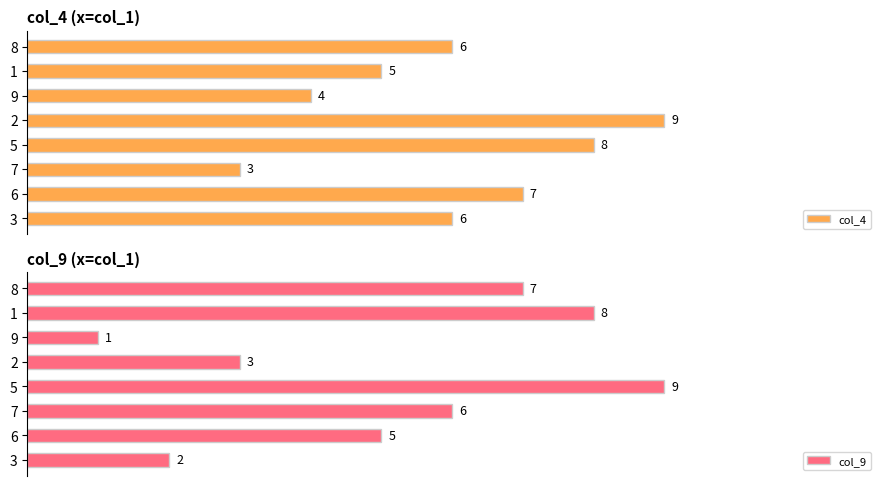

List the series in order of their peak value, lowest first.

col_4, col_9